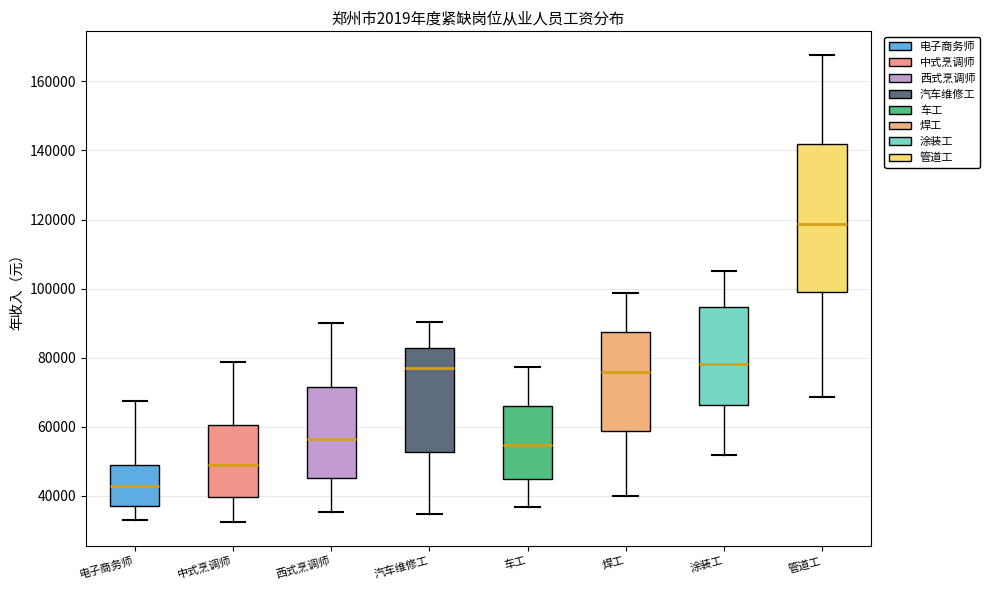

Which box has the highest median line?

管道工